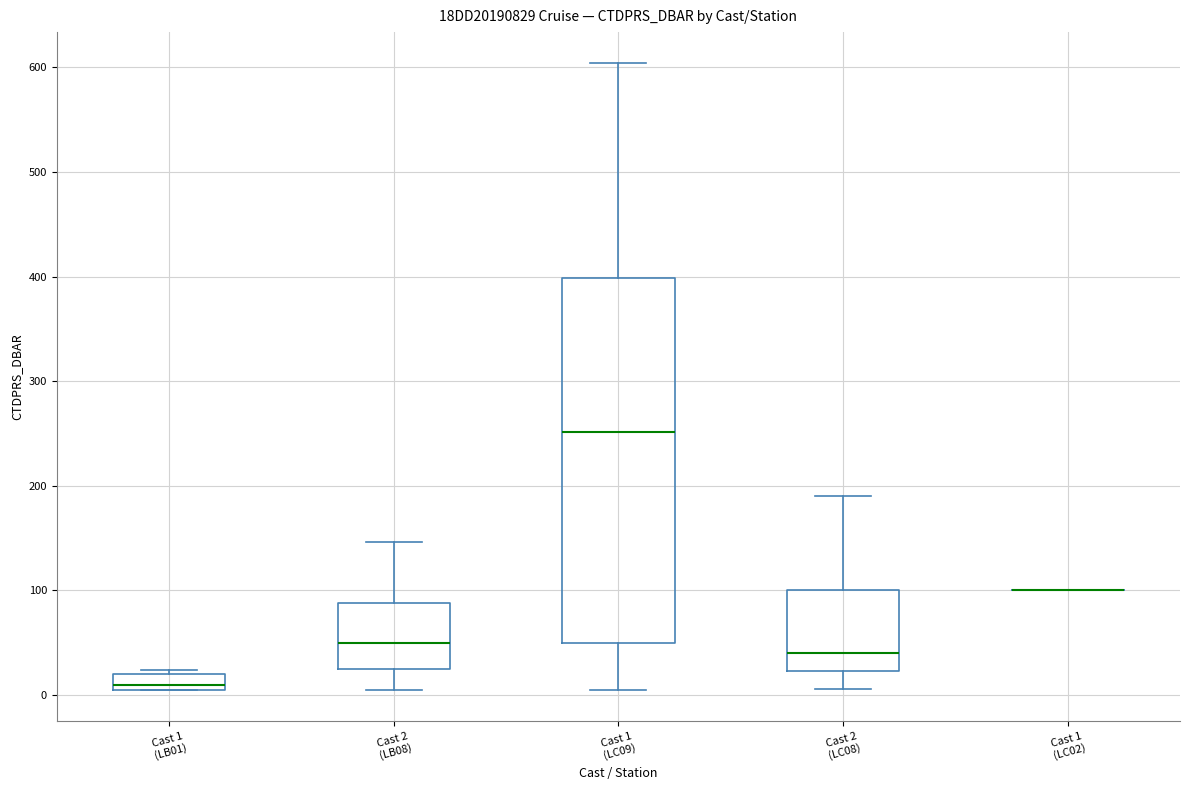

Where does the lower whisker of the box for Cast 1 (LC09) end on the y-axis? The values are not printed on the chart, so give them approximately, as read against the axis.

0